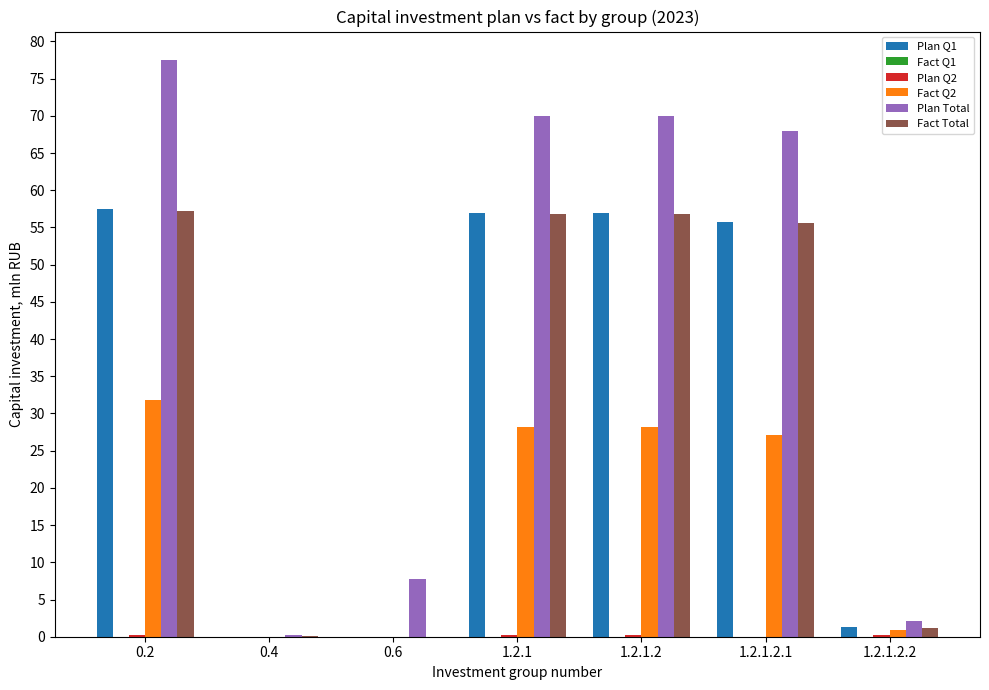

Which series has the largest total across all categories?

Plan Total